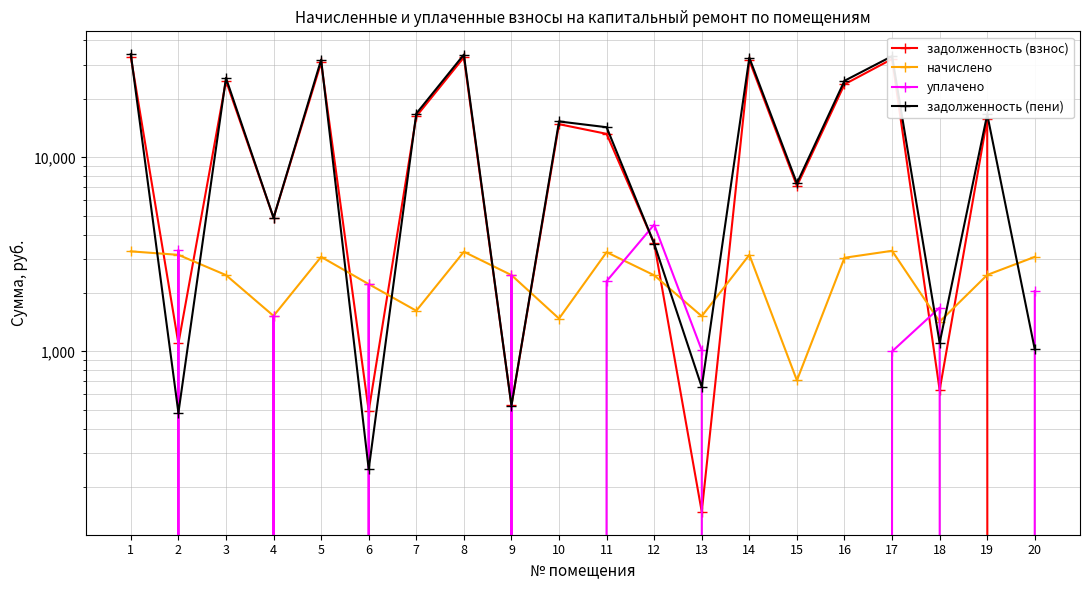

Is it true that задолженность (пени) equals 1007.1 at 13?

False